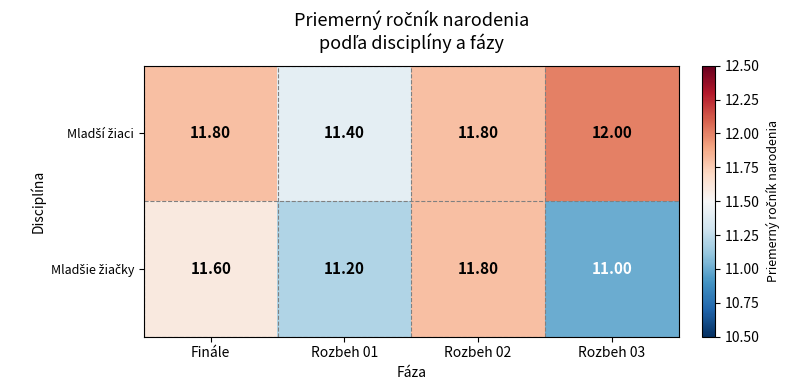

What is the spread (max minus min) of values at Rozbeh 03?

1.0